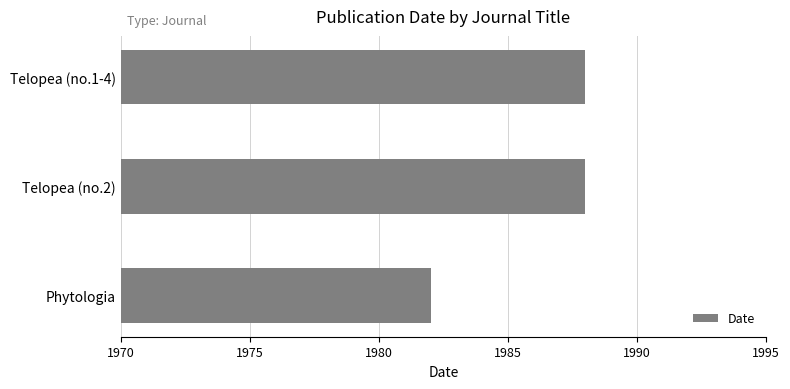

Approximately how many times larger is the value at Telopea (no.2) compared to Telopea (no.1-4)?

1.0